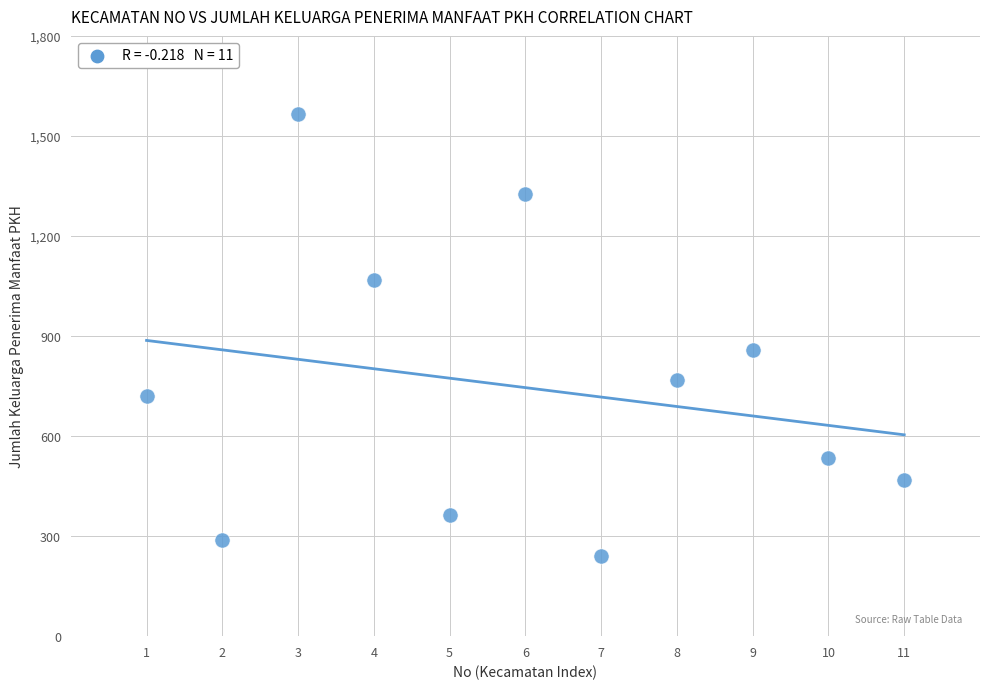

What Y value in the scatter plot is closest to 903?

858